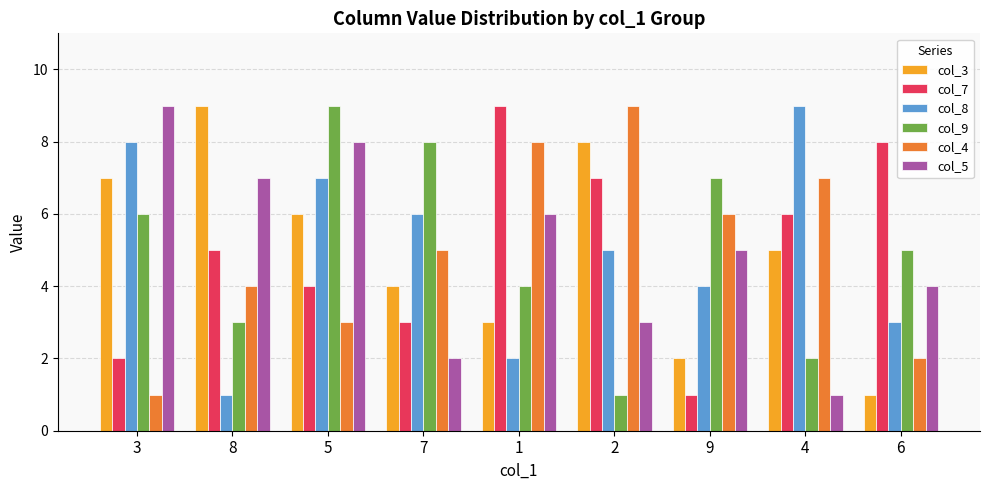

Which series changed the most between 3 and 4?

col_5